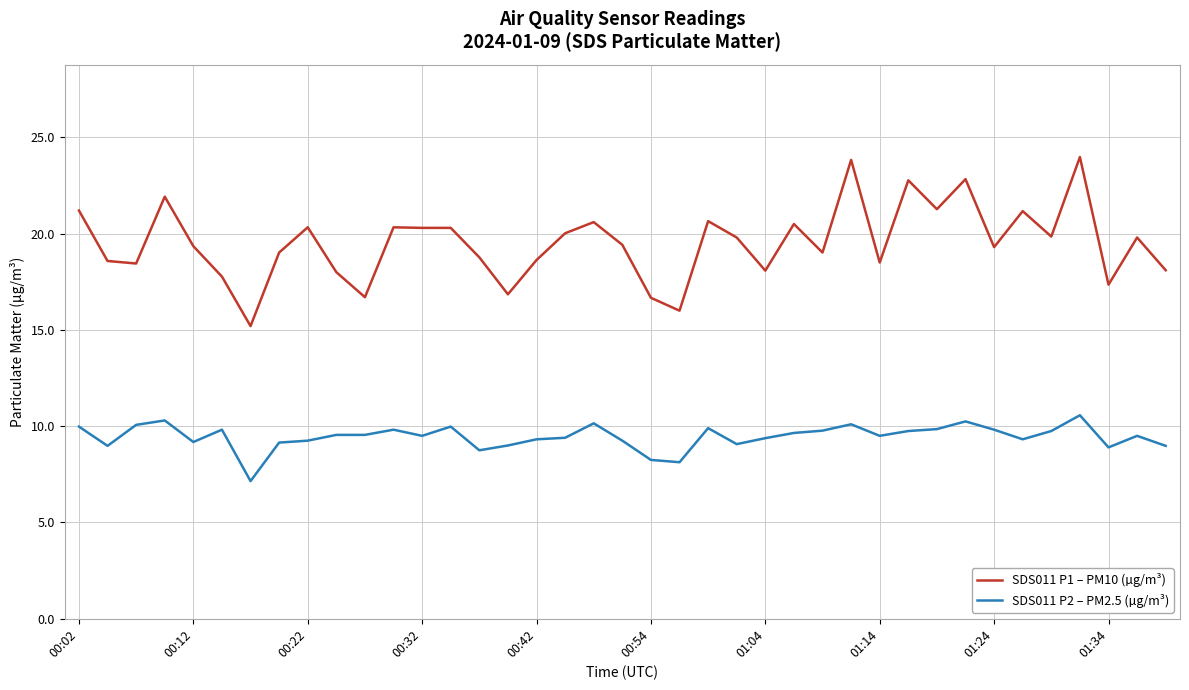

Rank the series by their average value, from lowest to highest.

SDS011 P2 – PM2.5 (µg/m³), SDS011 P1 – PM10 (µg/m³)